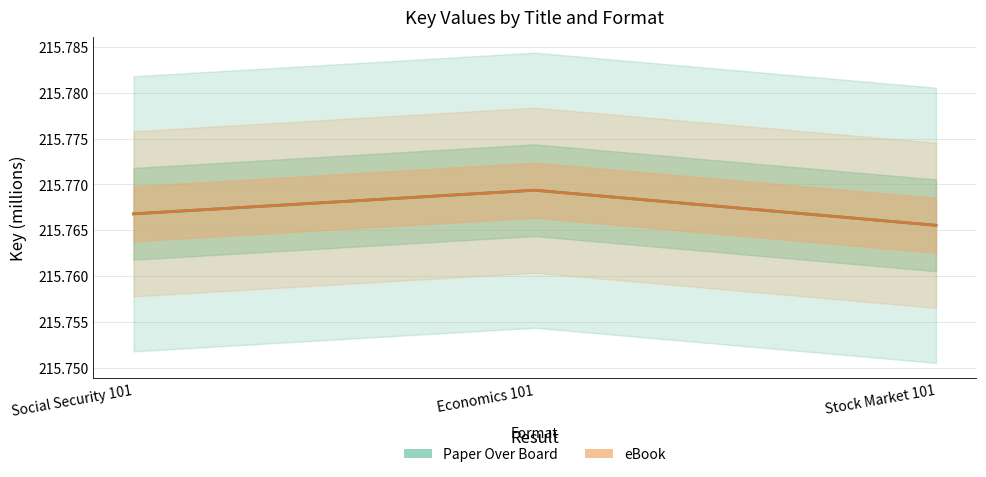

At which label is Paper Over Board closest to 215?

Stock Market 101